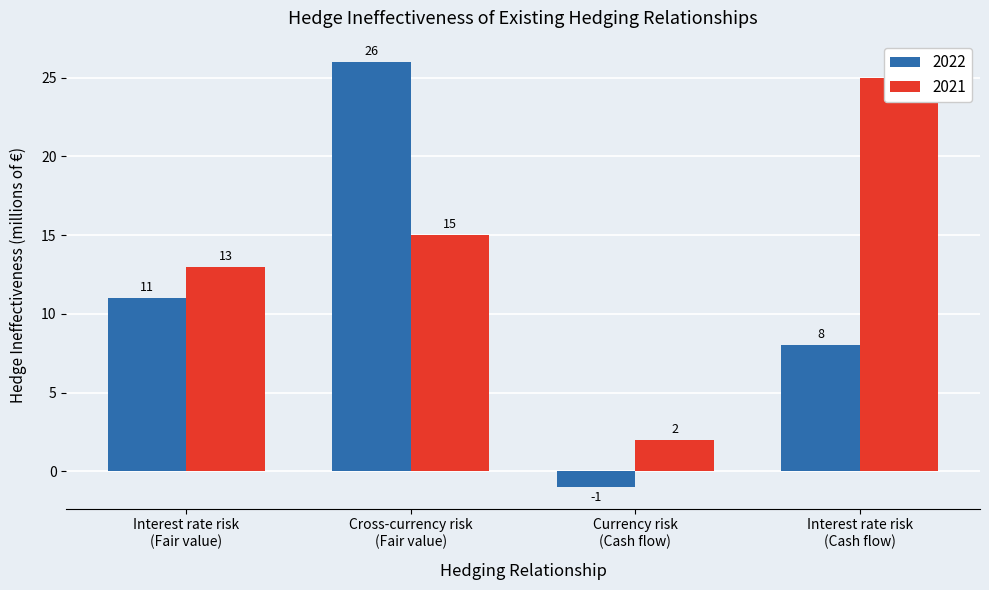

Reading right to left, list all the values displayed in this chart.

2022: 8	-1	26	11
2021: 25	2	15	13